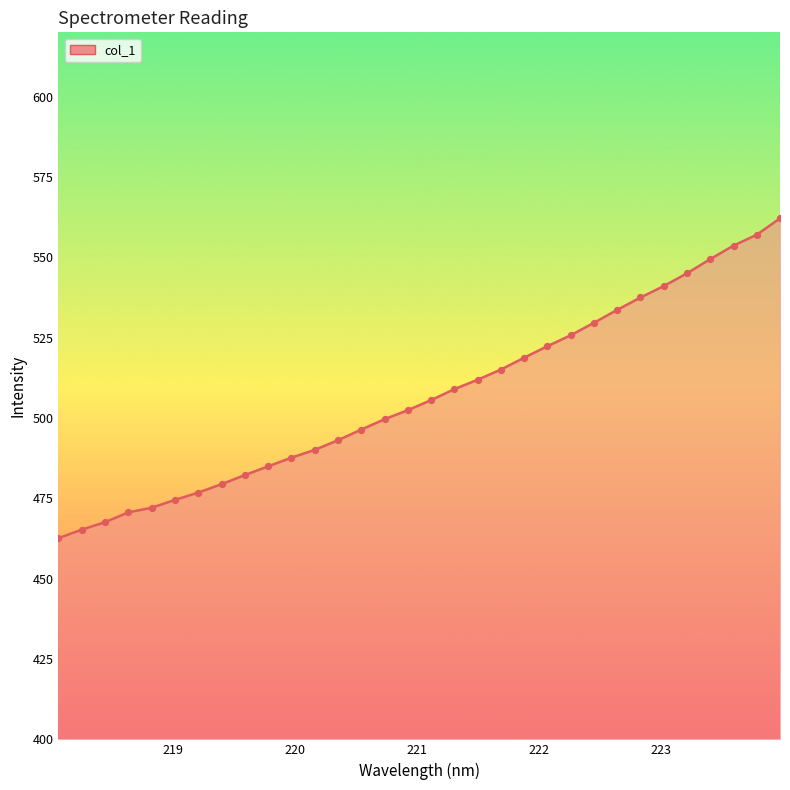

What is the smallest value displayed?

462.6